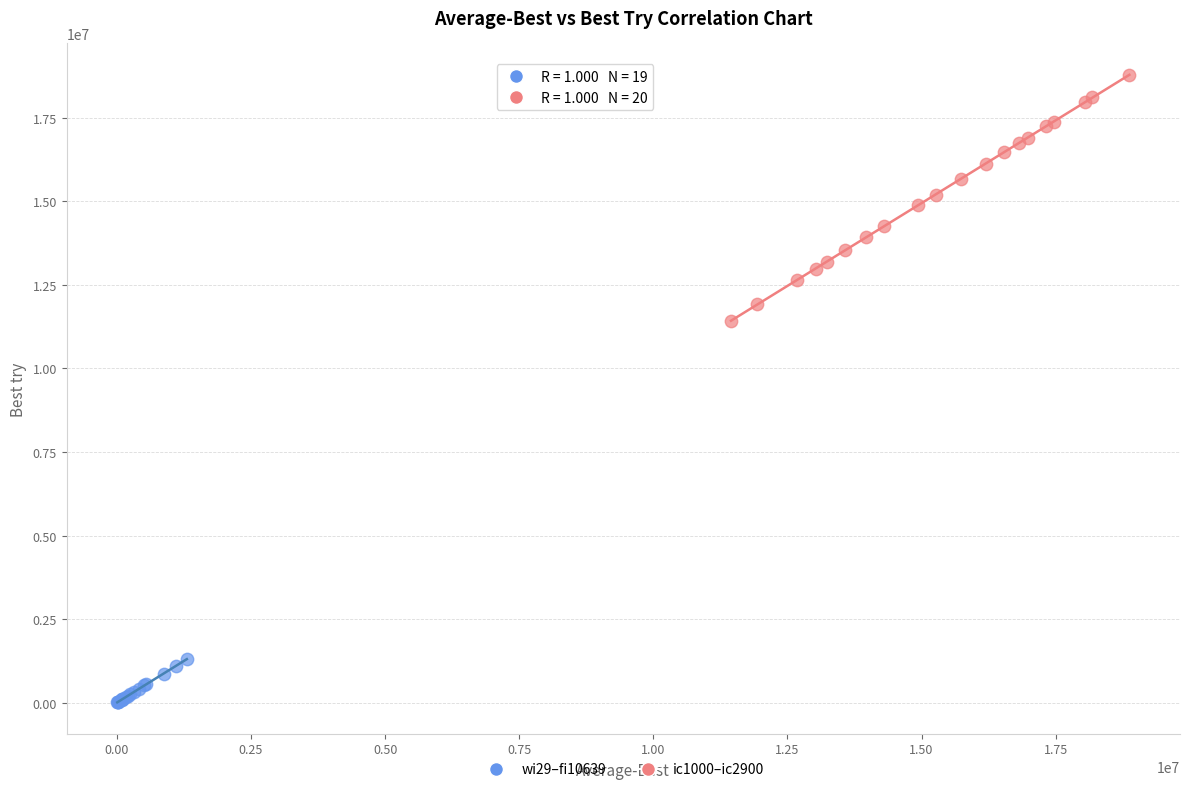

Which series has the widest spread of Y values?

ic1000–ic2900